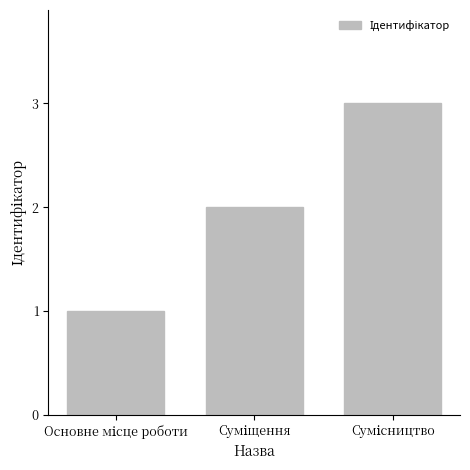

What is the greatest value displayed?

3